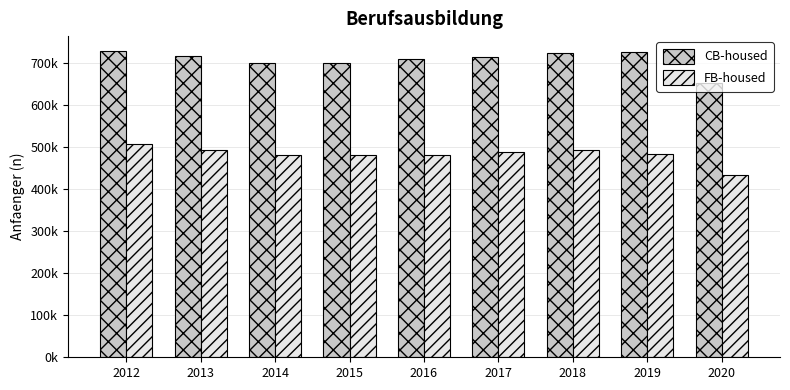

Are the bars grouped side by side (vs. stacked)?

Yes